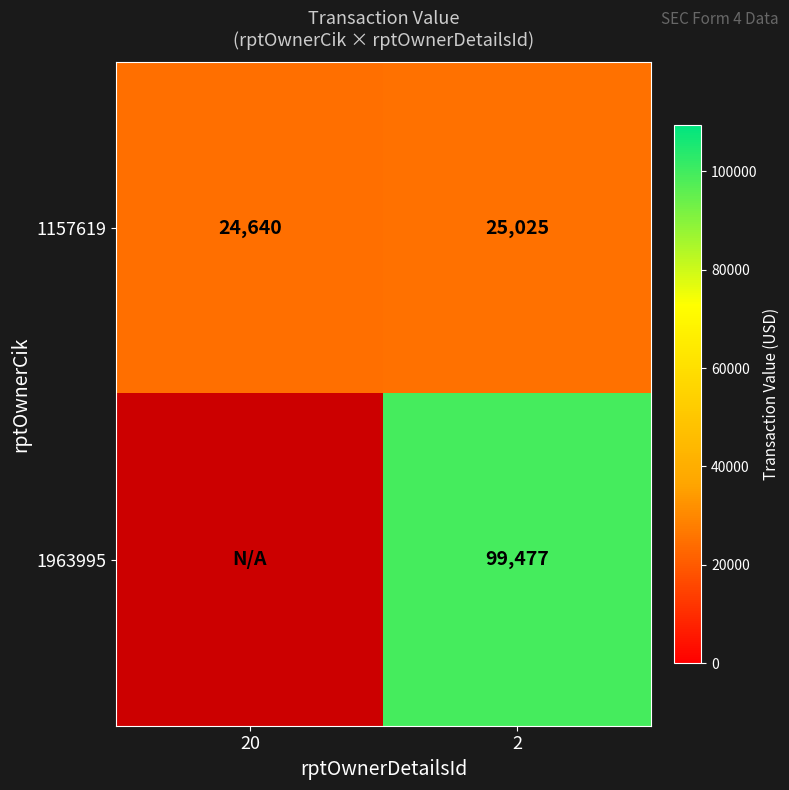

What is the sum of all 1157619 values?

49665